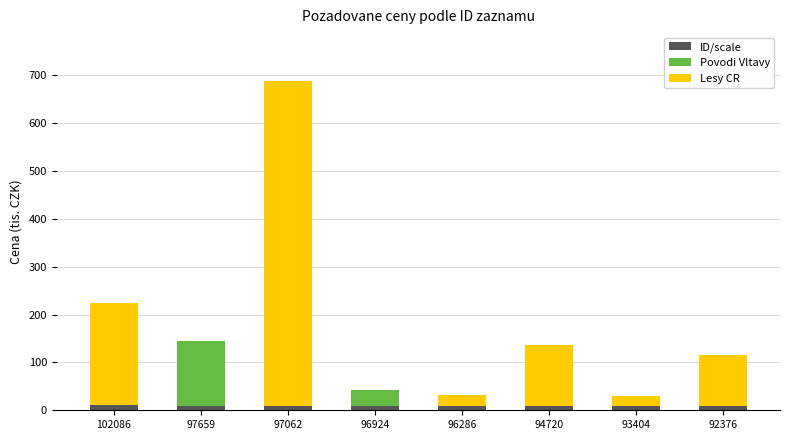

True or false: ID/scale has a value of 9.8 at 97659.

True